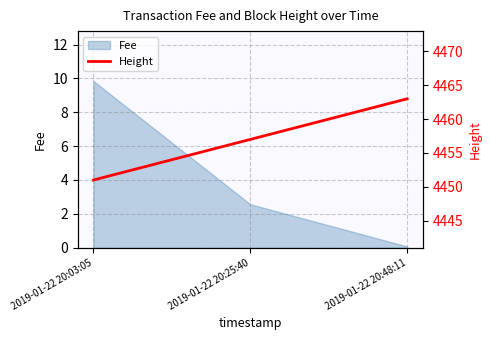

The value of Fee at 2019-01-22 20:03:05 is 6.8. True or false?

False